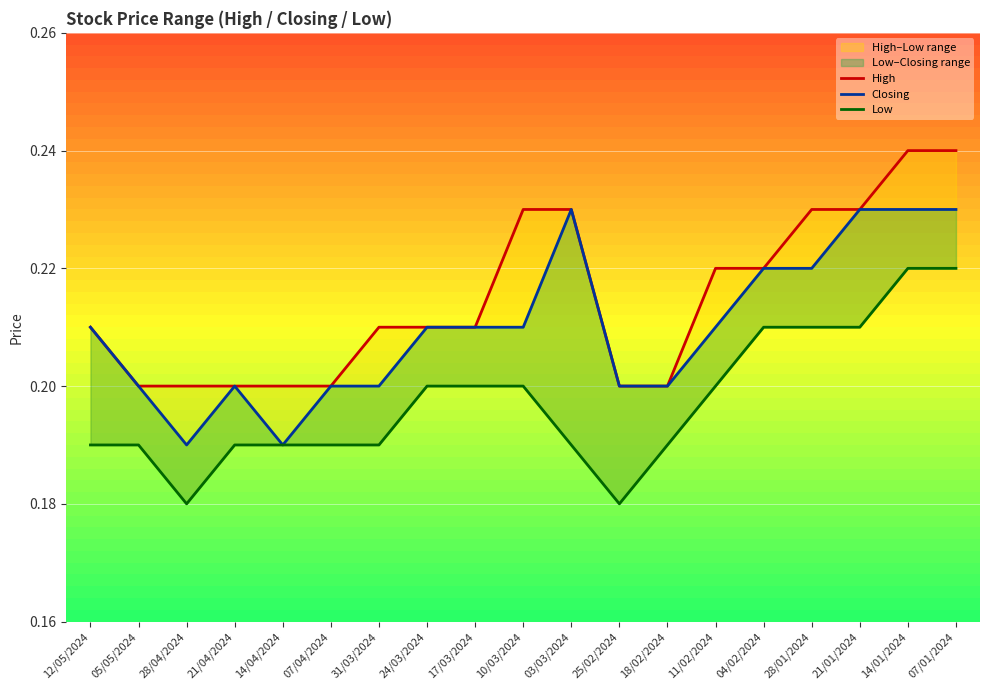

How many lines are shown in the chart?

3